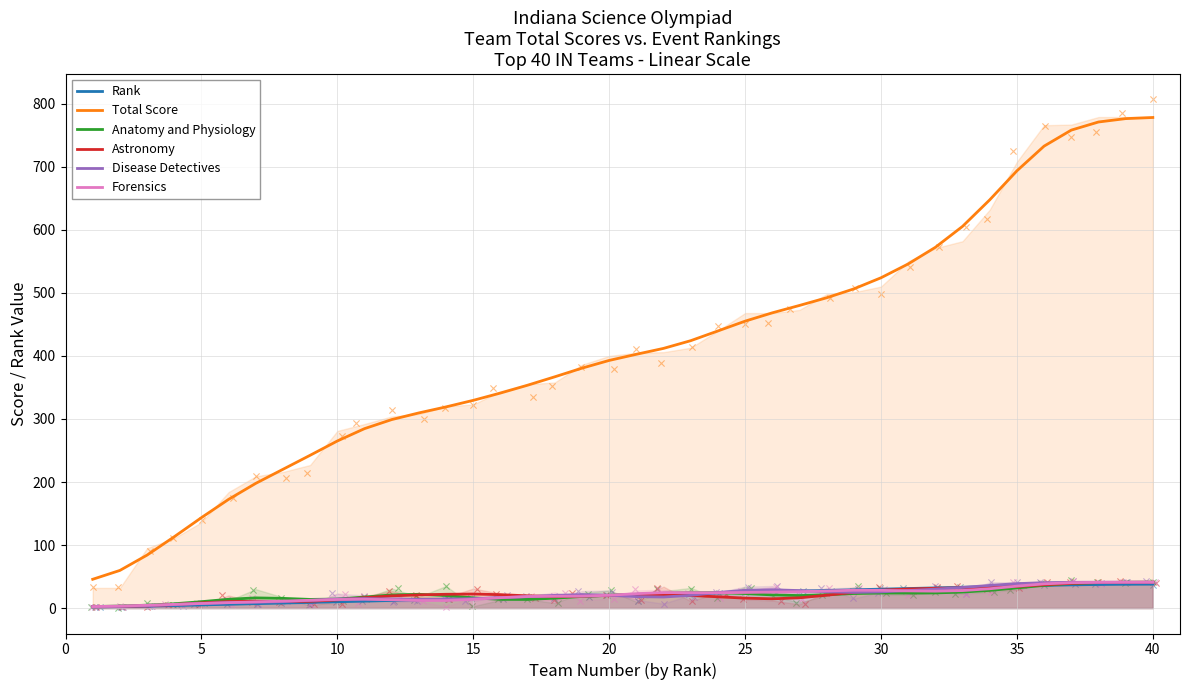

Is the value of Total Score at 35 greater than the value of Rank at 37?

Yes